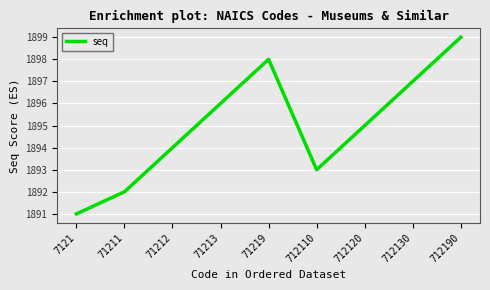

Is this an area chart (filled region under the line)?

No